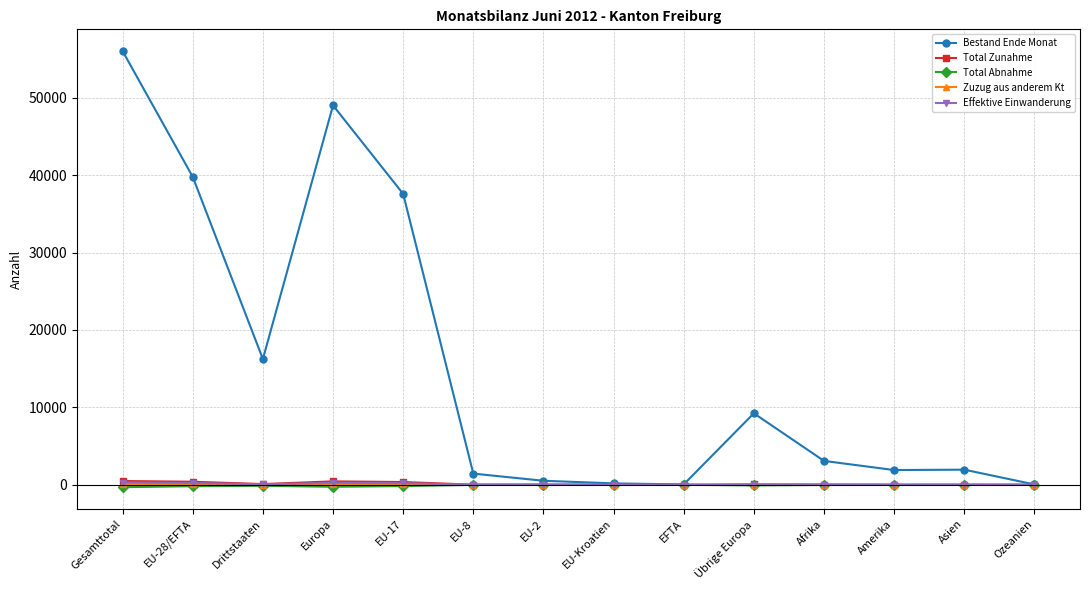

True or false: Total Abnahme has more than 1 points higher than both neighbors.

True